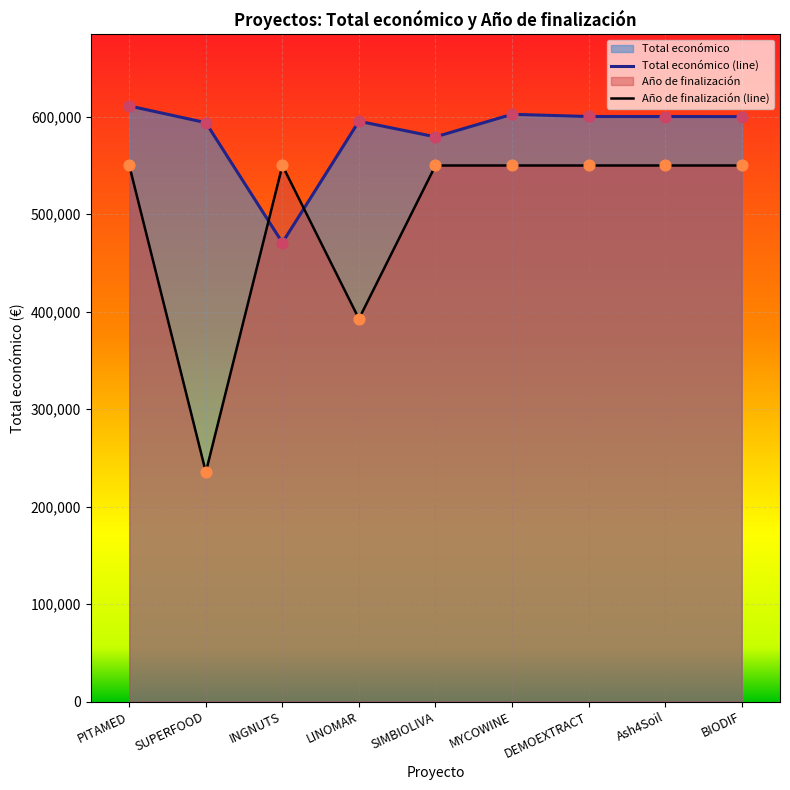

Which series has the largest total across all categories?

Total económico (line)